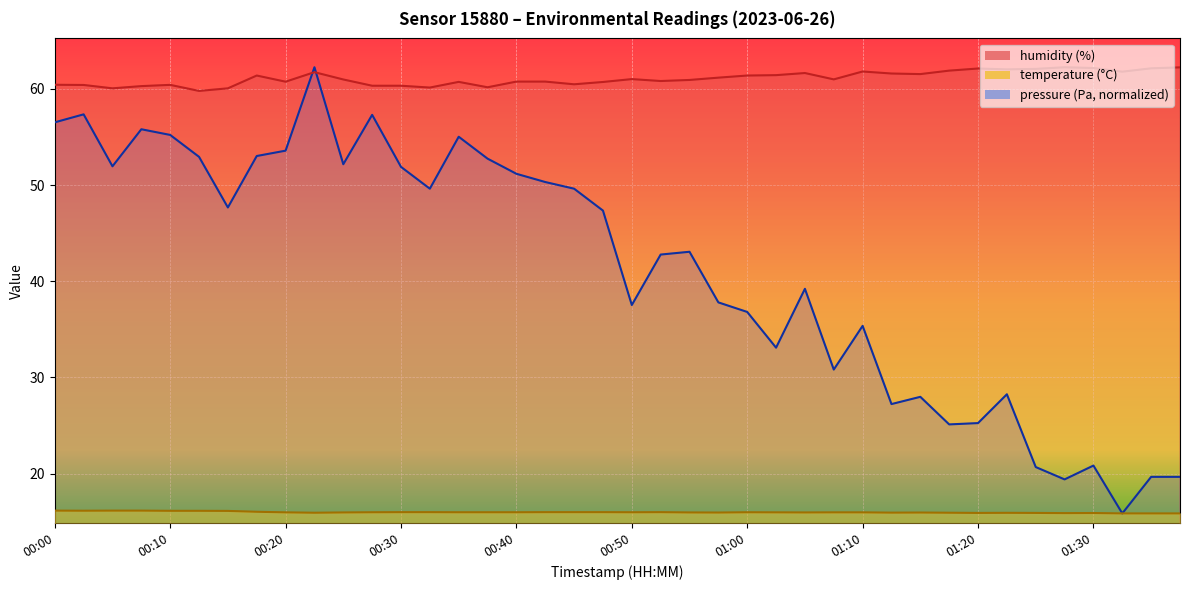

What position from the left is 01:10?

29